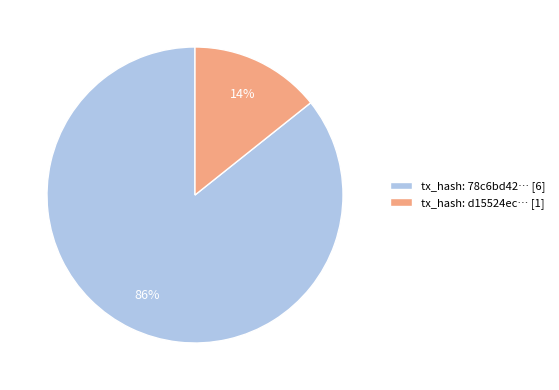

Is it true that tx_hash: 78c6bd42… [6] is 93% of the pie?

False